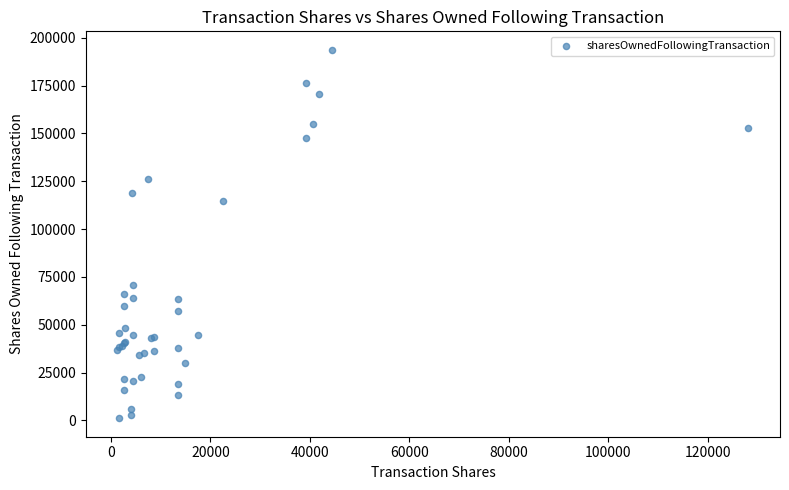

What Y value in the scatter plot is closest to 97408?

114605